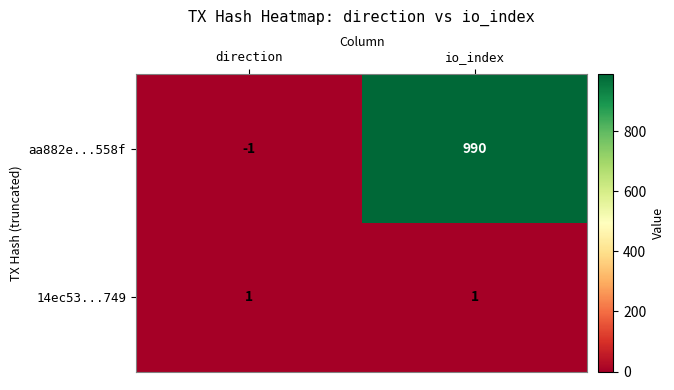

Between direction and io_index, which series saw the biggest shift?

aa882e...558f